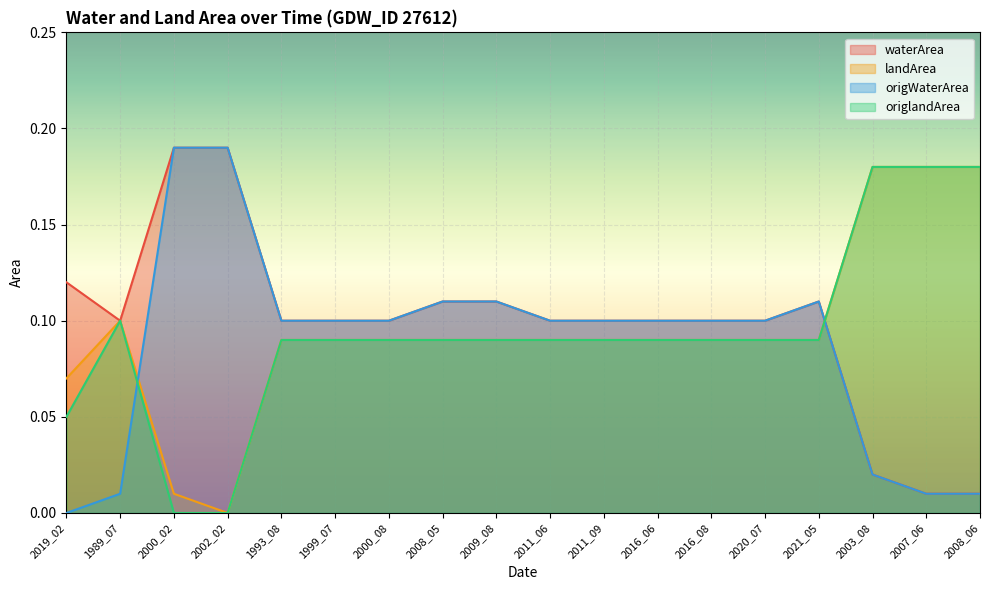

Reading left to right, what are all the values shown in this chart?

waterArea: 0.1	0.1	0.2	0.2	0.1	0.1	0.1	0.1	0.1	0.1	0.1	0.1	0.1	0.1	0.1	0.0	0.0	0.0
landArea: 0.1	0.1	0.0	0.0	0.1	0.1	0.1	0.1	0.1	0.1	0.1	0.1	0.1	0.1	0.1	0.2	0.2	0.2
origWaterArea: 0.0	0.0	0.2	0.2	0.1	0.1	0.1	0.1	0.1	0.1	0.1	0.1	0.1	0.1	0.1	0.0	0.0	0.0
origlandArea: 0.1	0.1	0.0	0.0	0.1	0.1	0.1	0.1	0.1	0.1	0.1	0.1	0.1	0.1	0.1	0.2	0.2	0.2